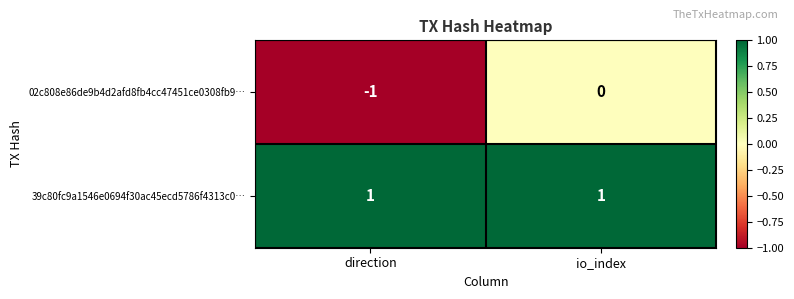

Which series has the widest spread of values?

02c808e86de9b4d2afd8fb4cc47451ce0308fb9…